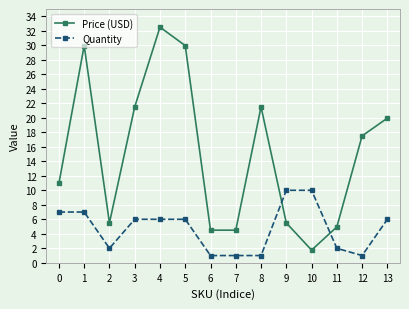

At which label does Price (USD) reach its minimum?

10